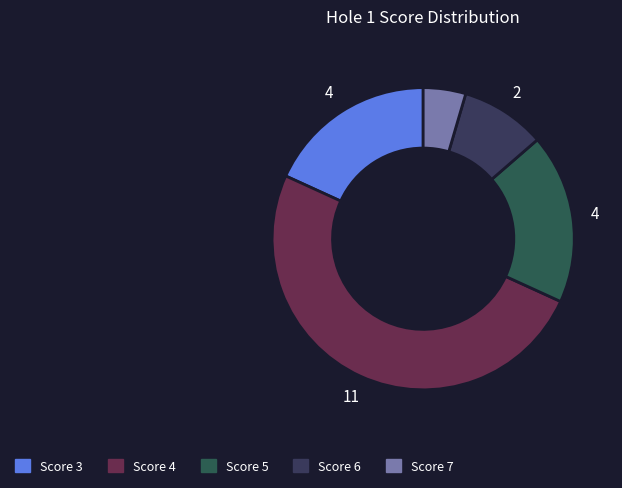

How many slices are in this pie chart?

5